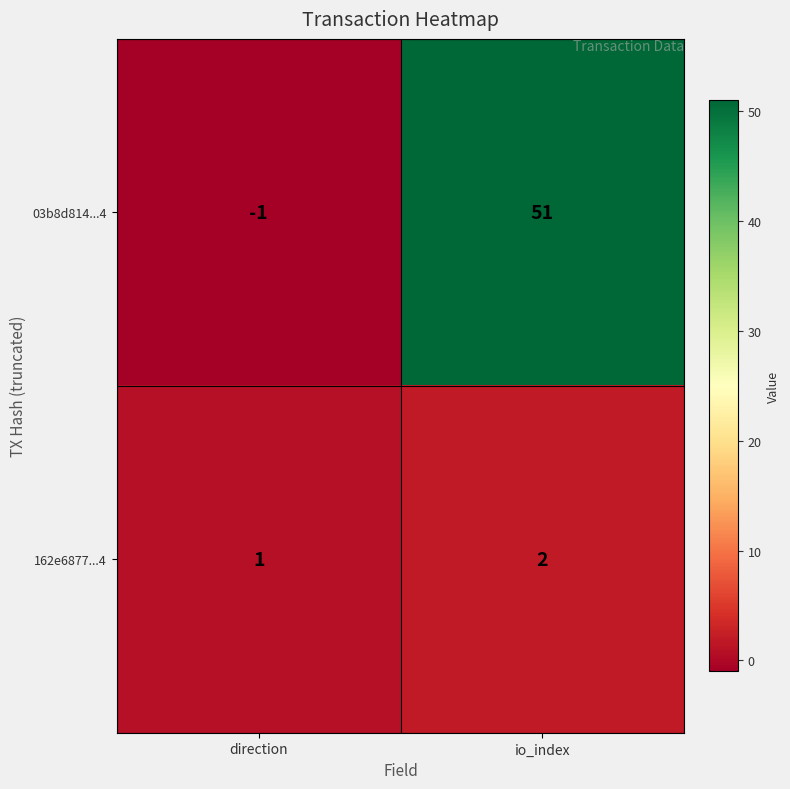

What is the difference between the maximum and minimum values in the 03b8d814...4 series?

52